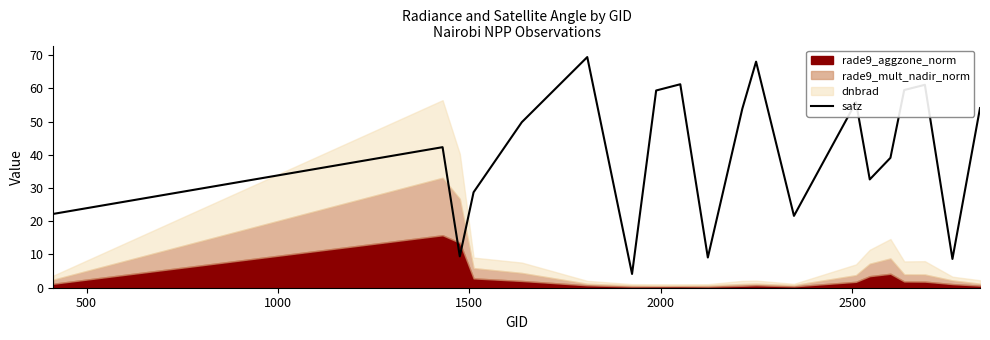

What is the maximum value shown in the chart?

69.4